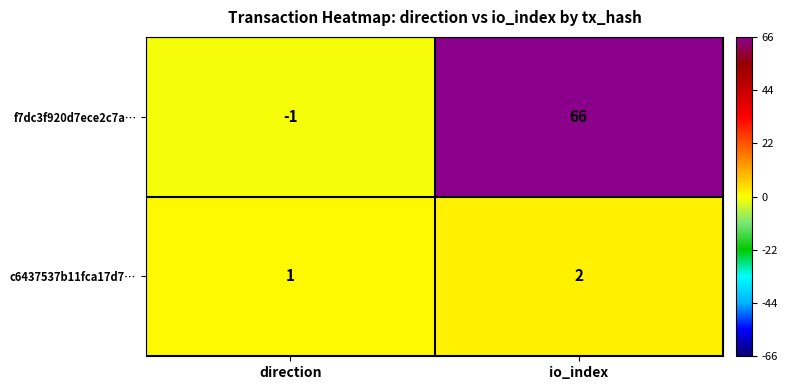

Rank the series by their maximum value, from lowest to highest.

c6437537b11fca17d7…, f7dc3f920d7ece2c7a…